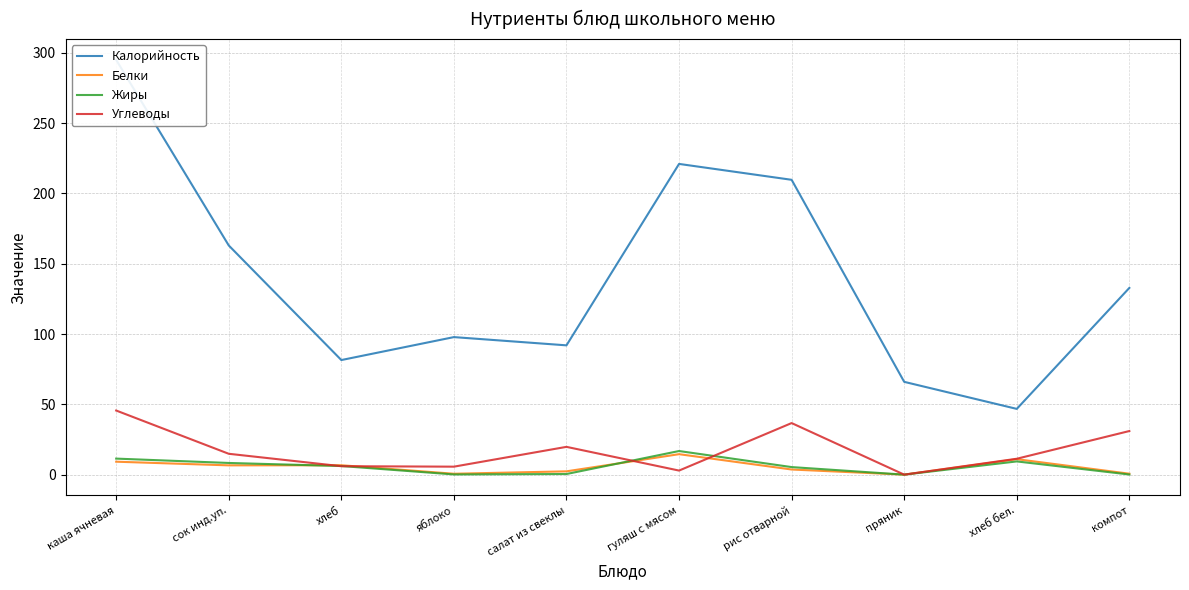

The value of Жиры at хлеб is 2.8. True or false?

False